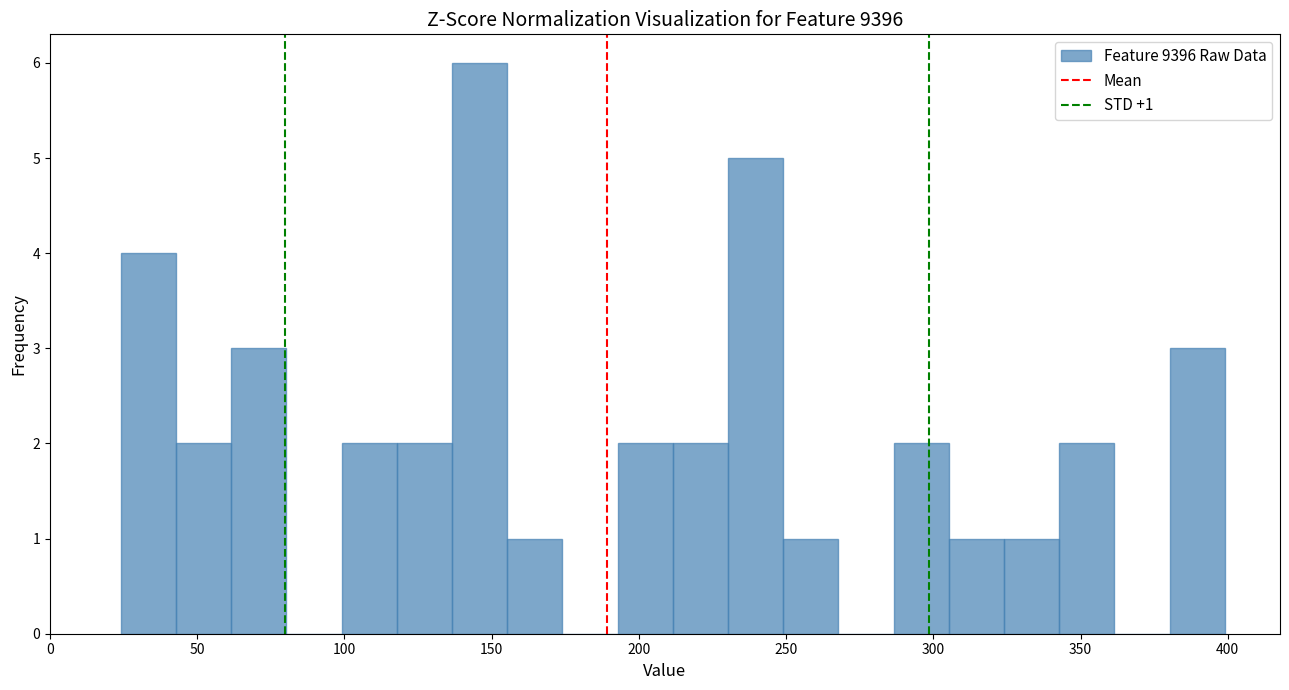

Around what value on the x-axis is the tallest bar? Give the approximate position of its centre, as read against the axis.

145